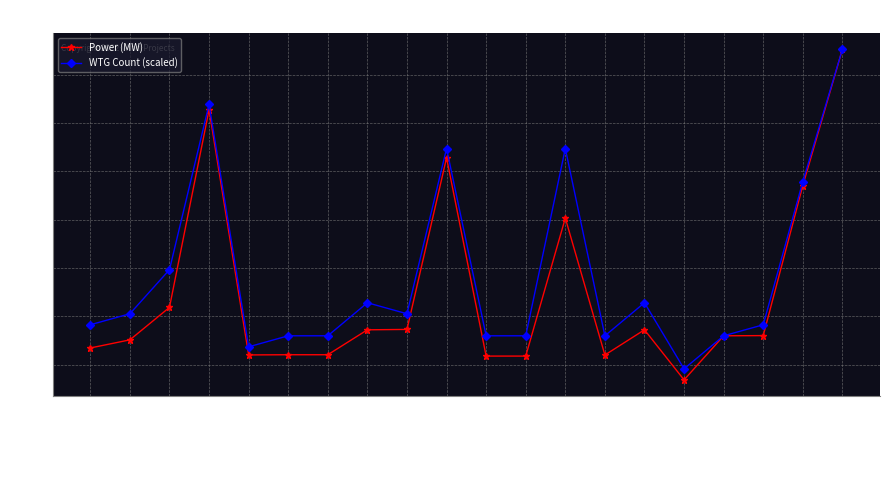

What are all the series names shown in the legend?

Power (MW), WTG Count (scaled)